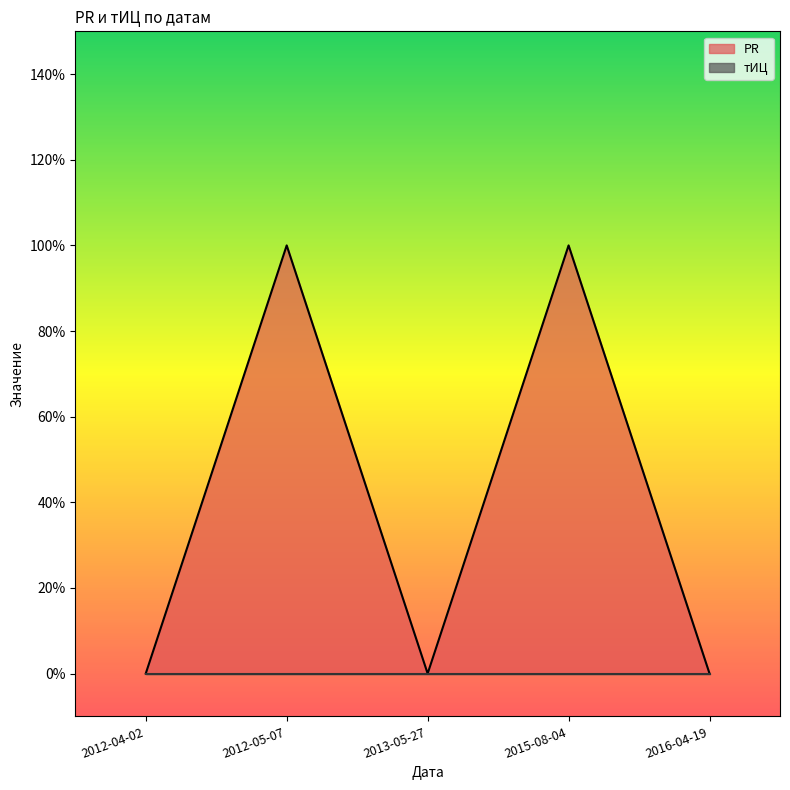

Rank the categories by value from lowest to highest.

2012-04-02, 2013-05-27, 2016-04-19, 2012-05-07, 2015-08-04